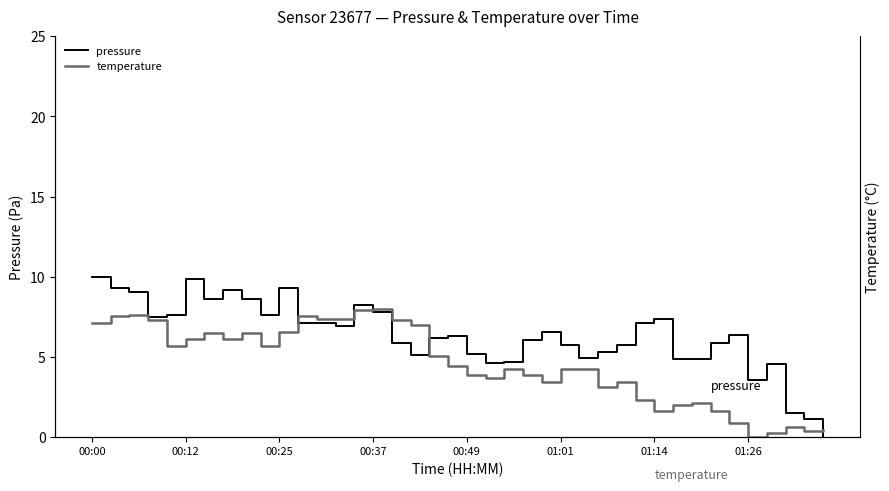

How many data points does each series have?

40